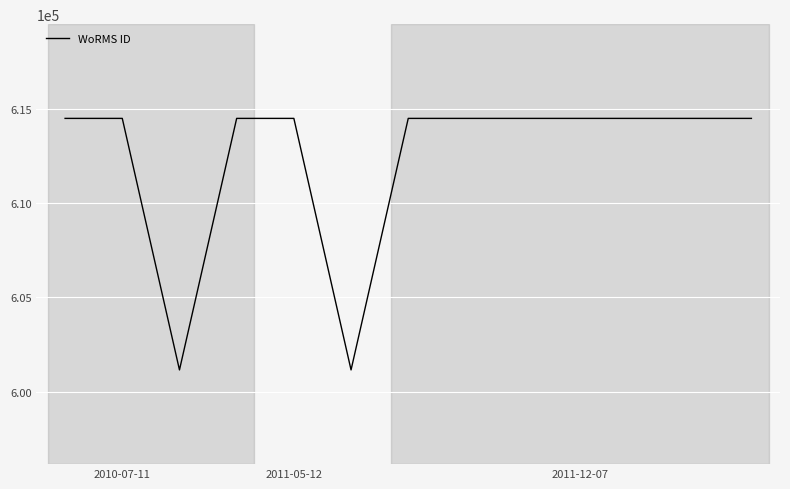

What is the difference between the maximum and minimum values?

13347